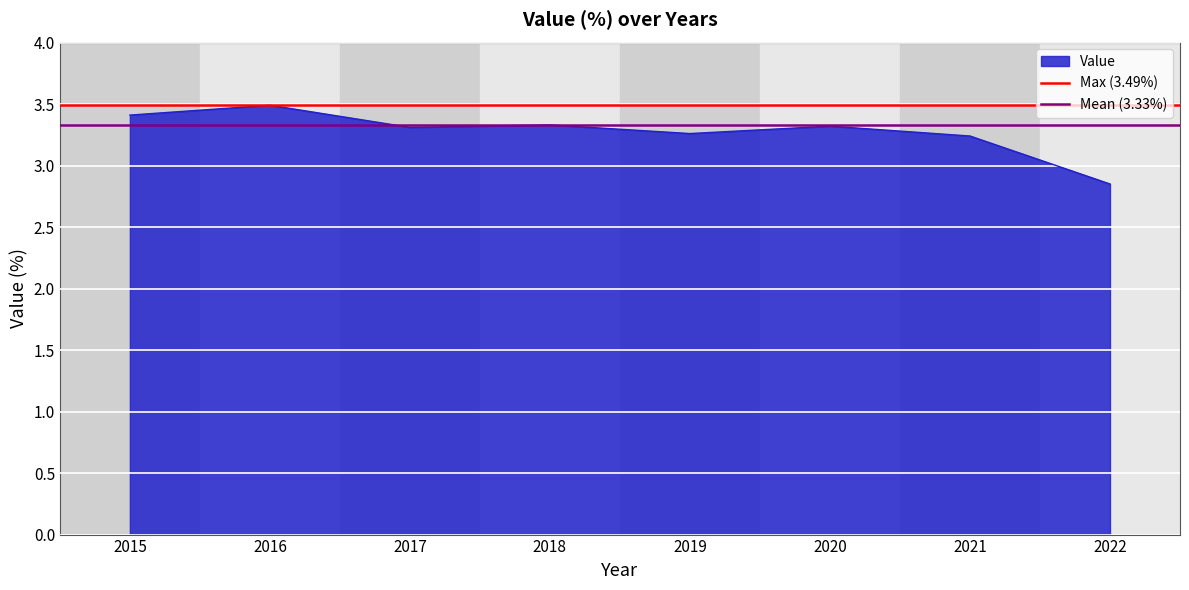

What is the highest value of the Mean (3.33%) series?

3.3